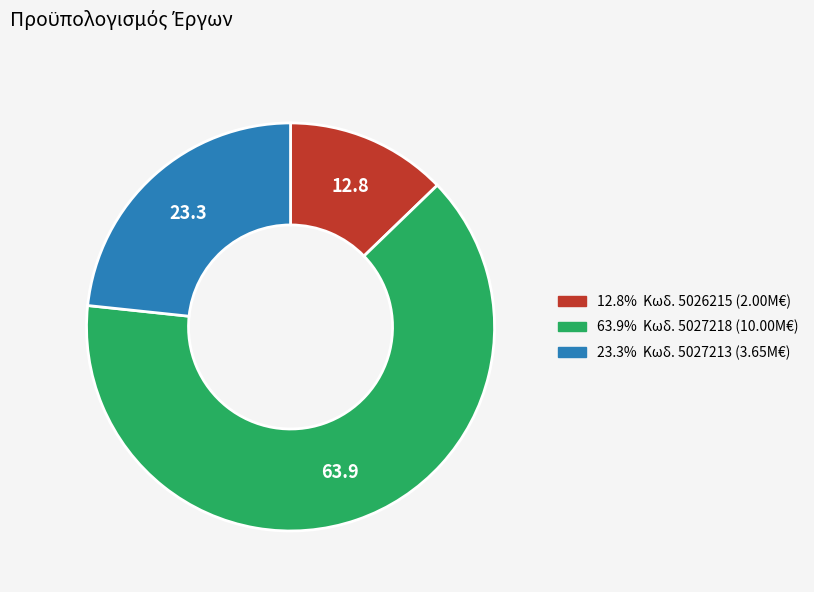

Does any single category account for the majority?

Yes